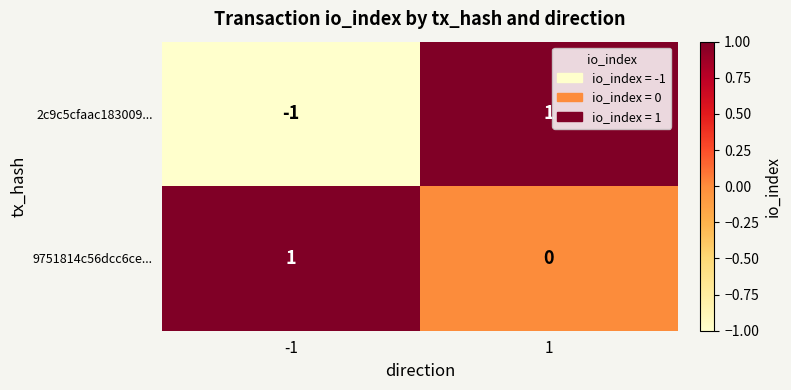

Is the value of 9751814c56dcc6ce... at -1 greater than the value of 2c9c5cfaac183009... at -1?

Yes